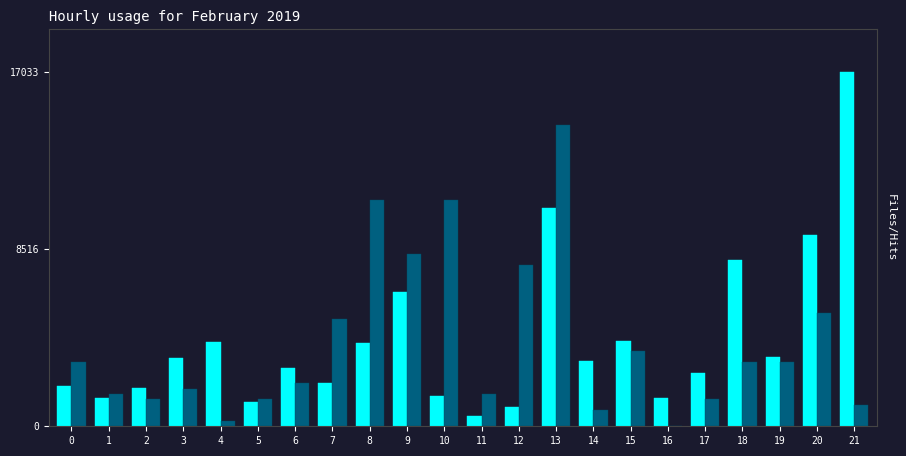

At which category is the sum across all series the highest?

13